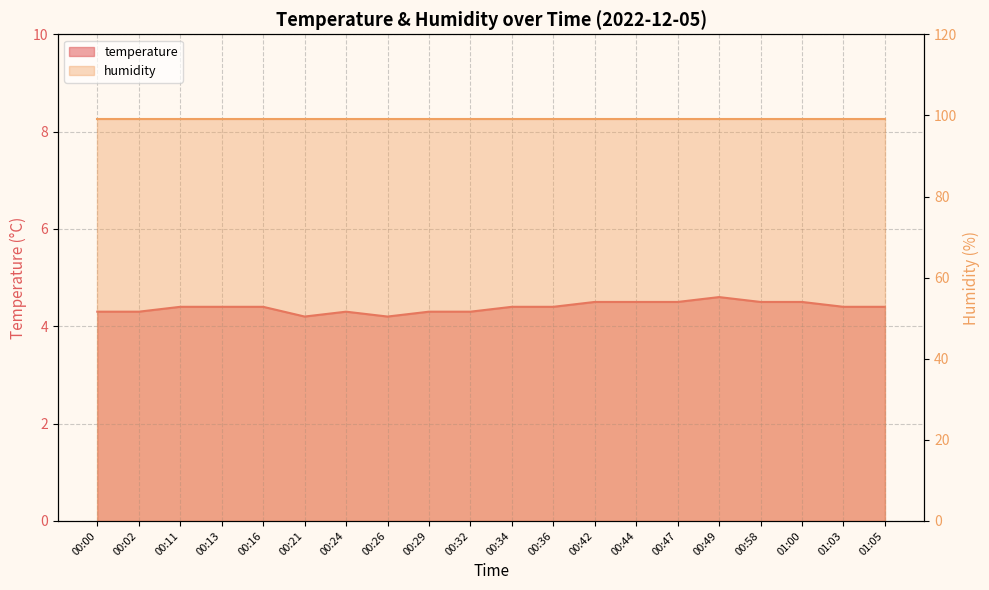

Rank the categories by value from lowest to highest.

00:21, 00:26, 00:00, 00:02, 00:24, 00:29, 00:32, 00:11, 00:13, 00:16, 00:34, 00:36, 01:03, 01:05, 00:42, 00:44, 00:47, 00:58, 01:00, 00:49